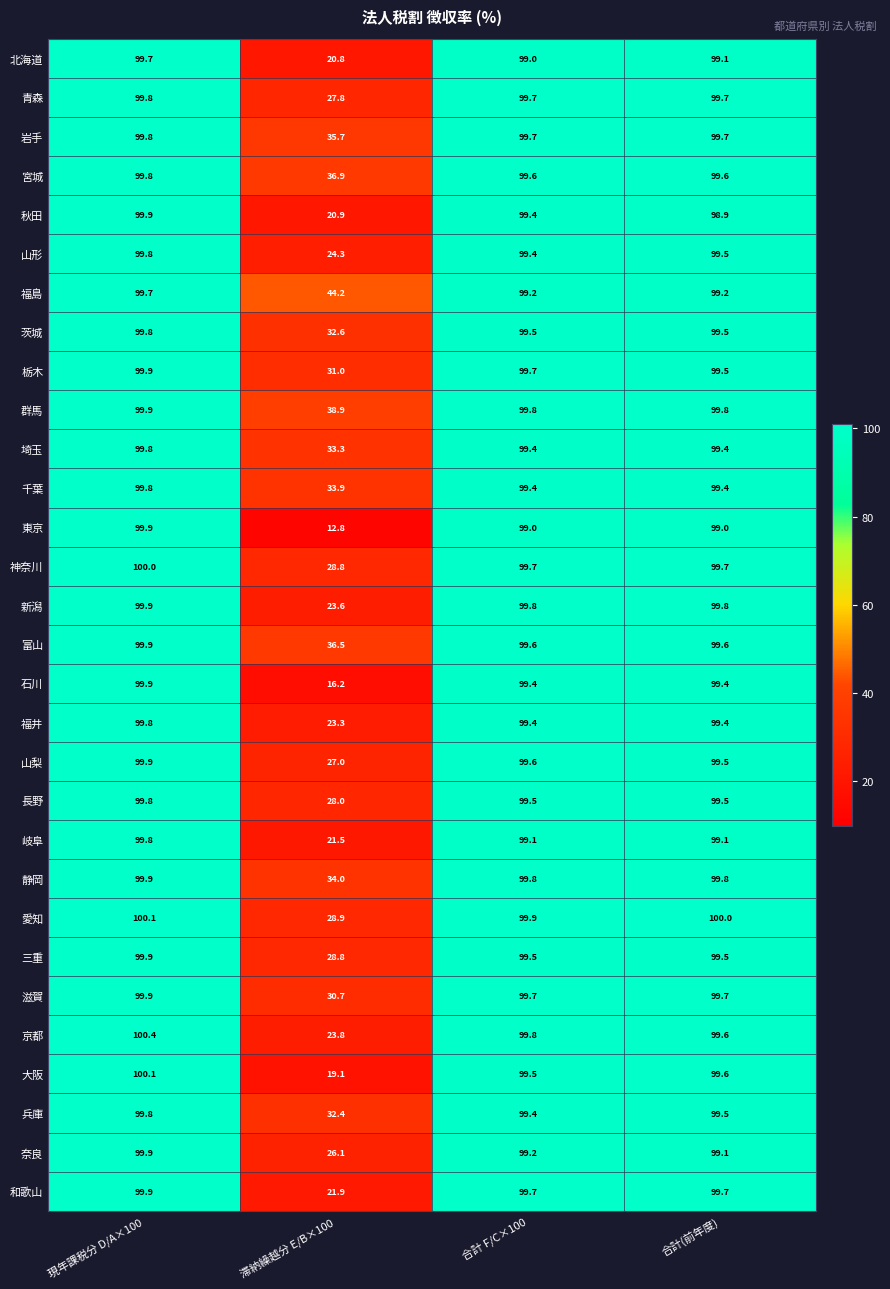

The value of 千葉 at 滞納繰越分 E/B×100 is 33.9. True or false?

True